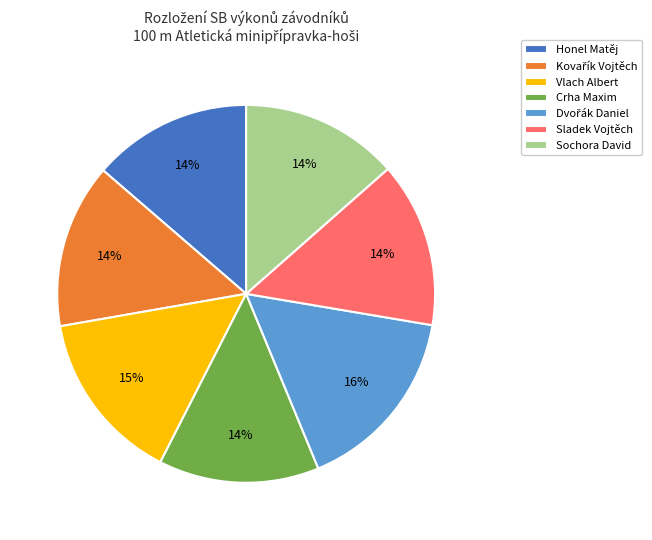

To the nearest percent, what is the average slice percentage?

14%